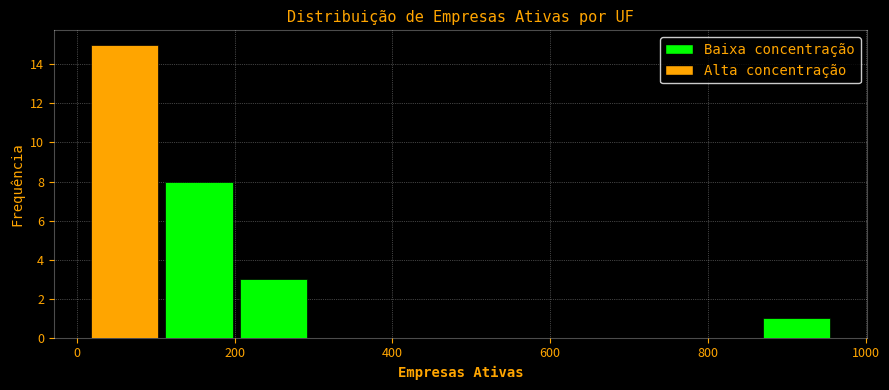

Reading left to right, transcribe this chart: for each bar, give the range it covers on the x-axis and its height. Neither the bar edges nor the heights are printed on the chart, so give them approximately, as read against the axes.

20 to 100: 15
100 to 200: 8
200 to 300: 3
300 to 400: 0
400 to 480: 0
480 to 580: 0
580 to 680: 0
680 to 780: 0
780 to 860: 0
860 to 960: 1